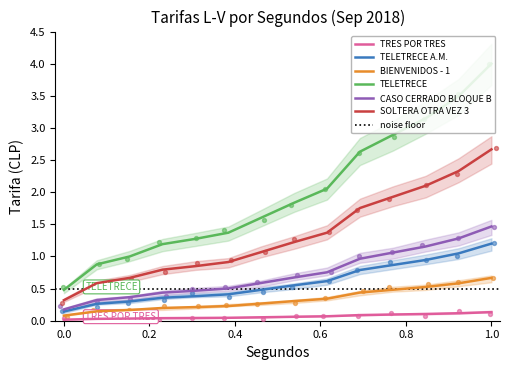

Is the value of SOLTERA OTRA VEZ 3 at 70 greater than the value of TELETRECE A.M. at 60?

Yes